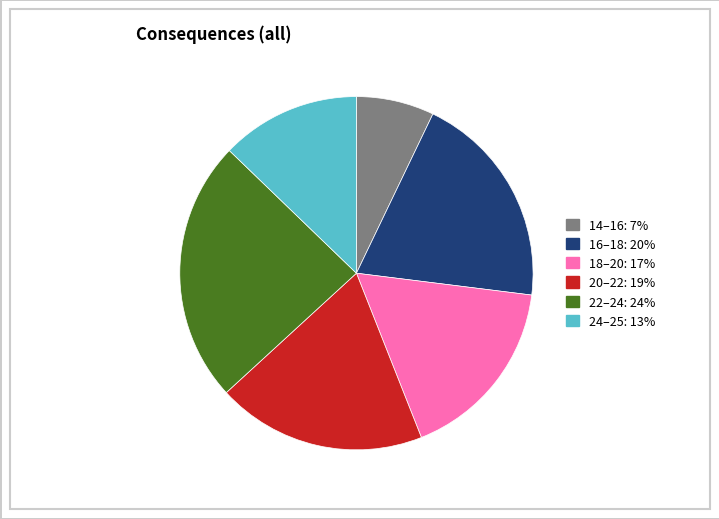

Is there a majority slice in this chart?

No